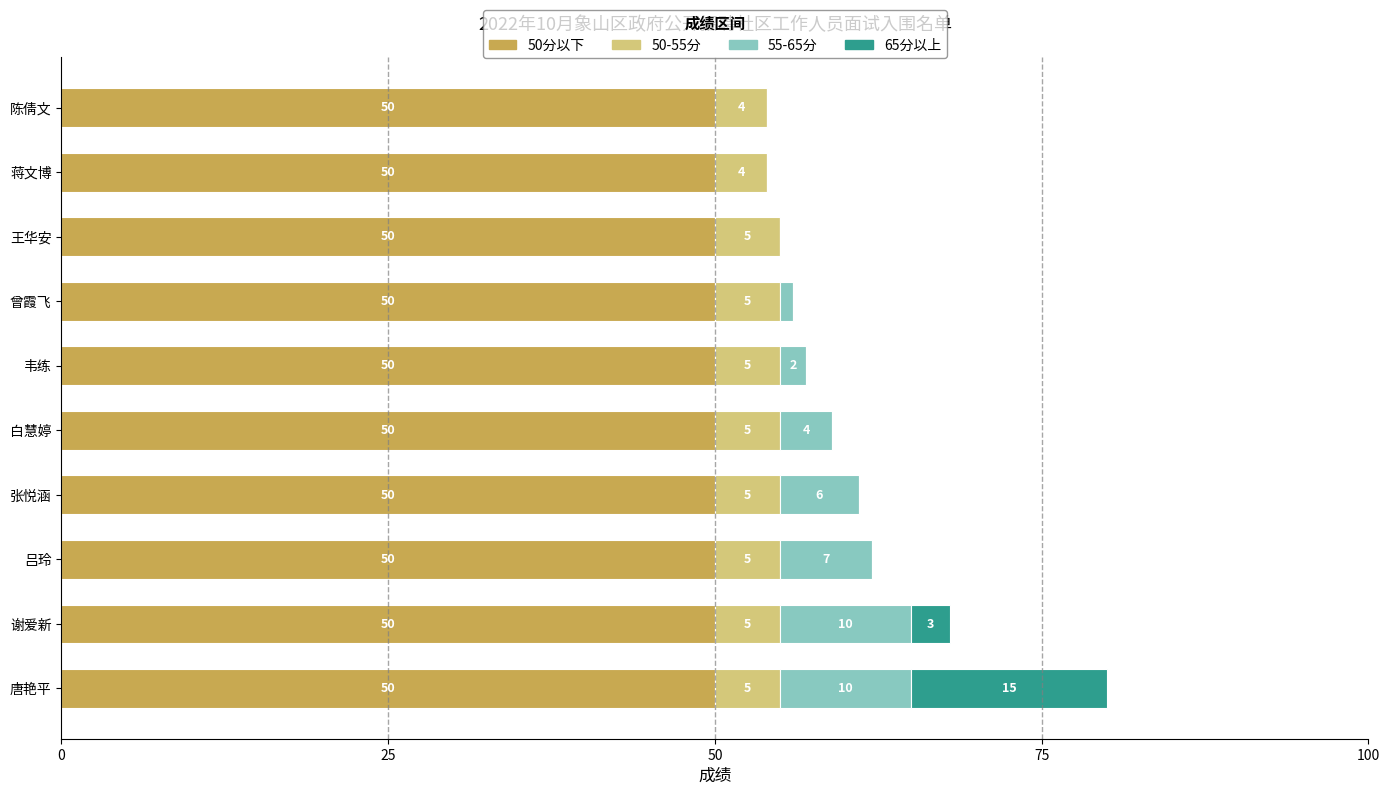

Is it true that 50分以下 equals 13 at 唐艳平?

False